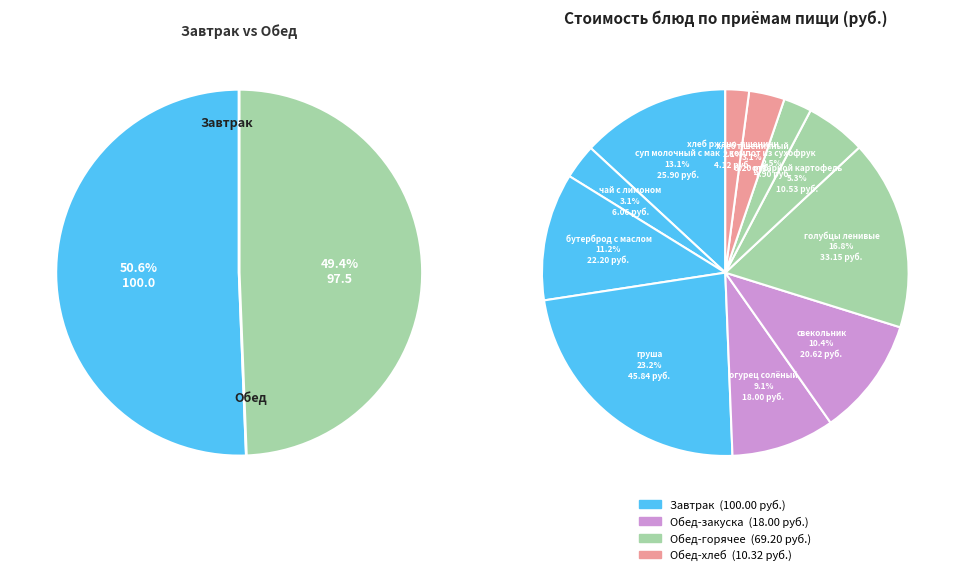

Is it true that суп молочный с макаронными изделиями is 2% of the pie?

False